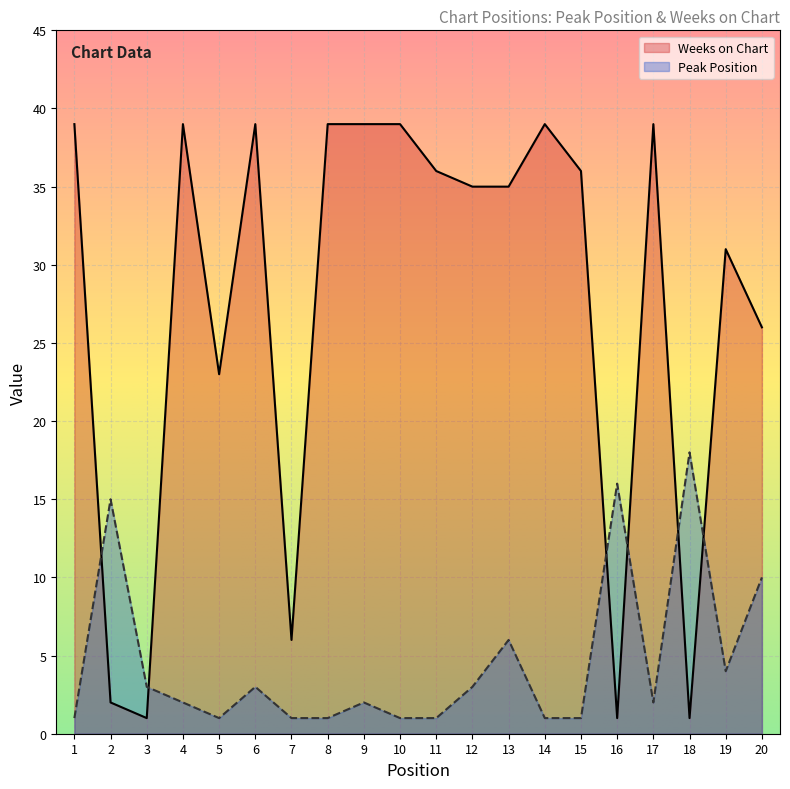

The value of Weeks on Chart at 11 is 64. True or false?

False